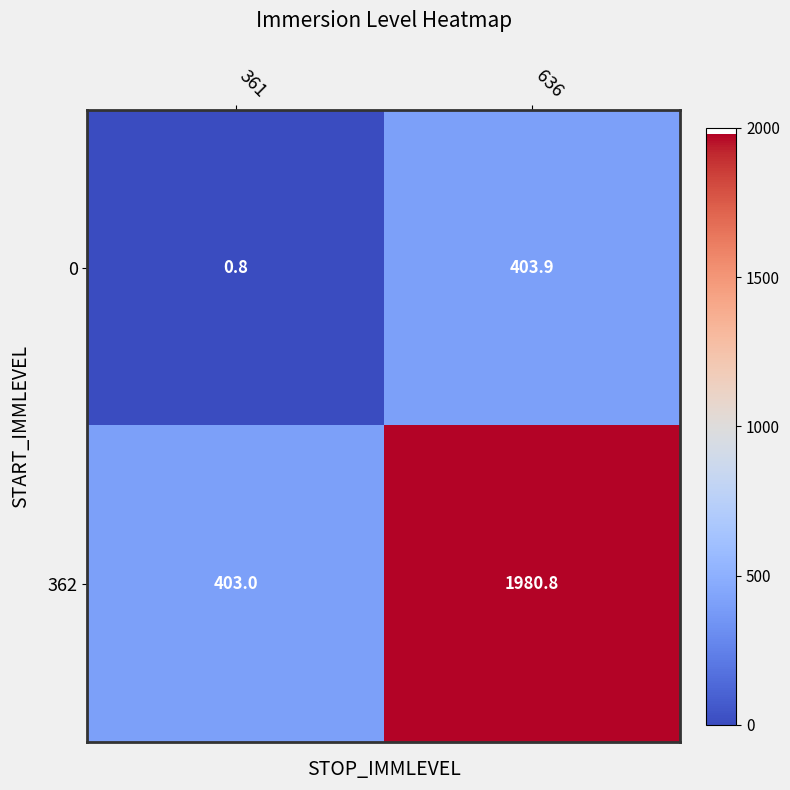

Which series has the largest total across all categories?

362